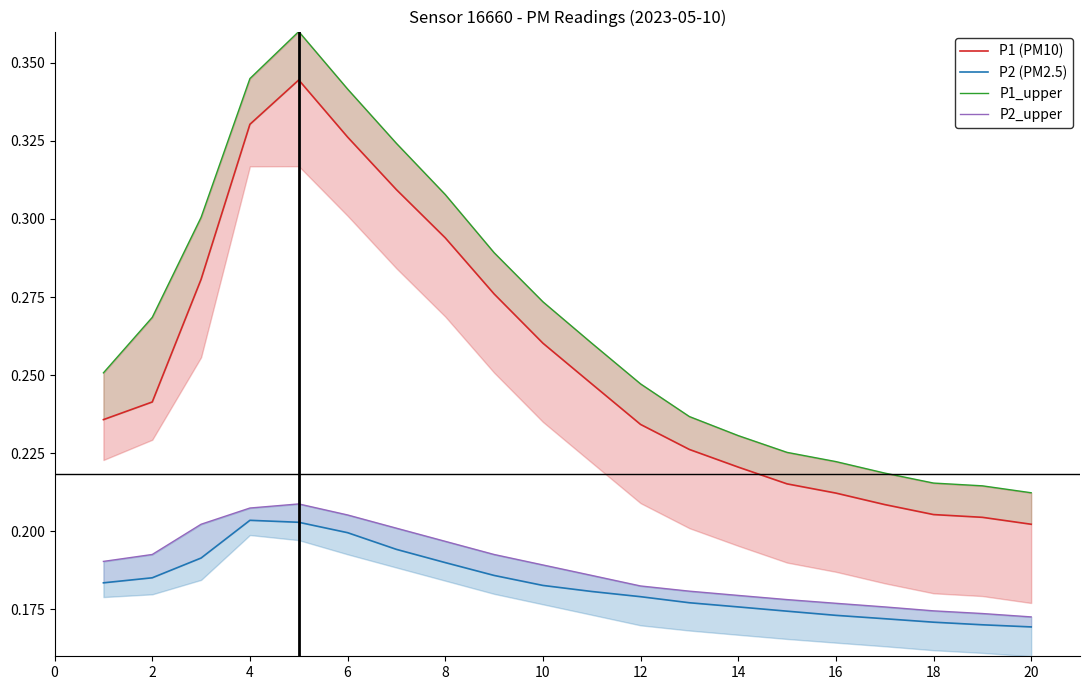

What are all the series names shown in the legend?

P1, P2, P1_upper, P2_upper